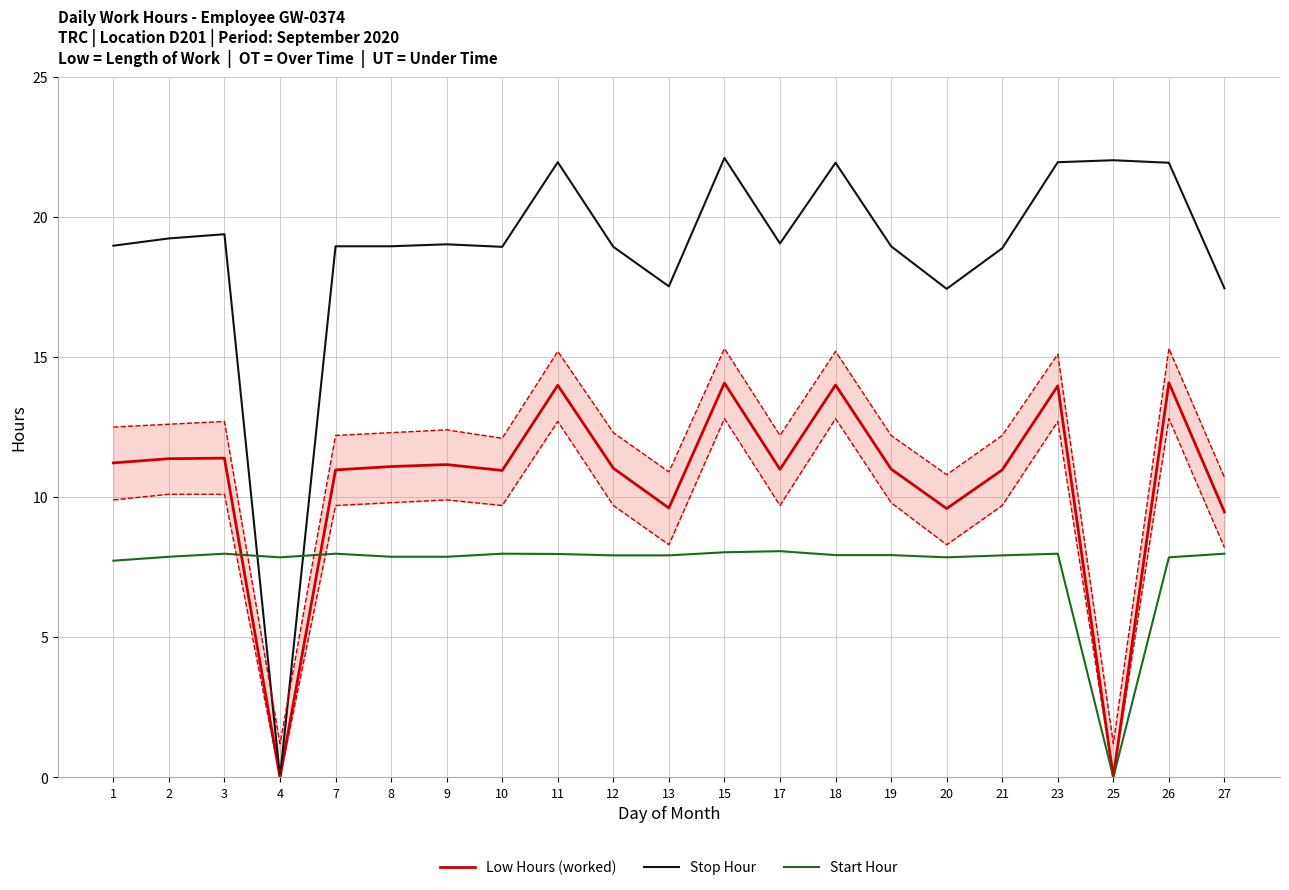

True or false: Low Hours (worked) and Stop Hour cross at least once.

False